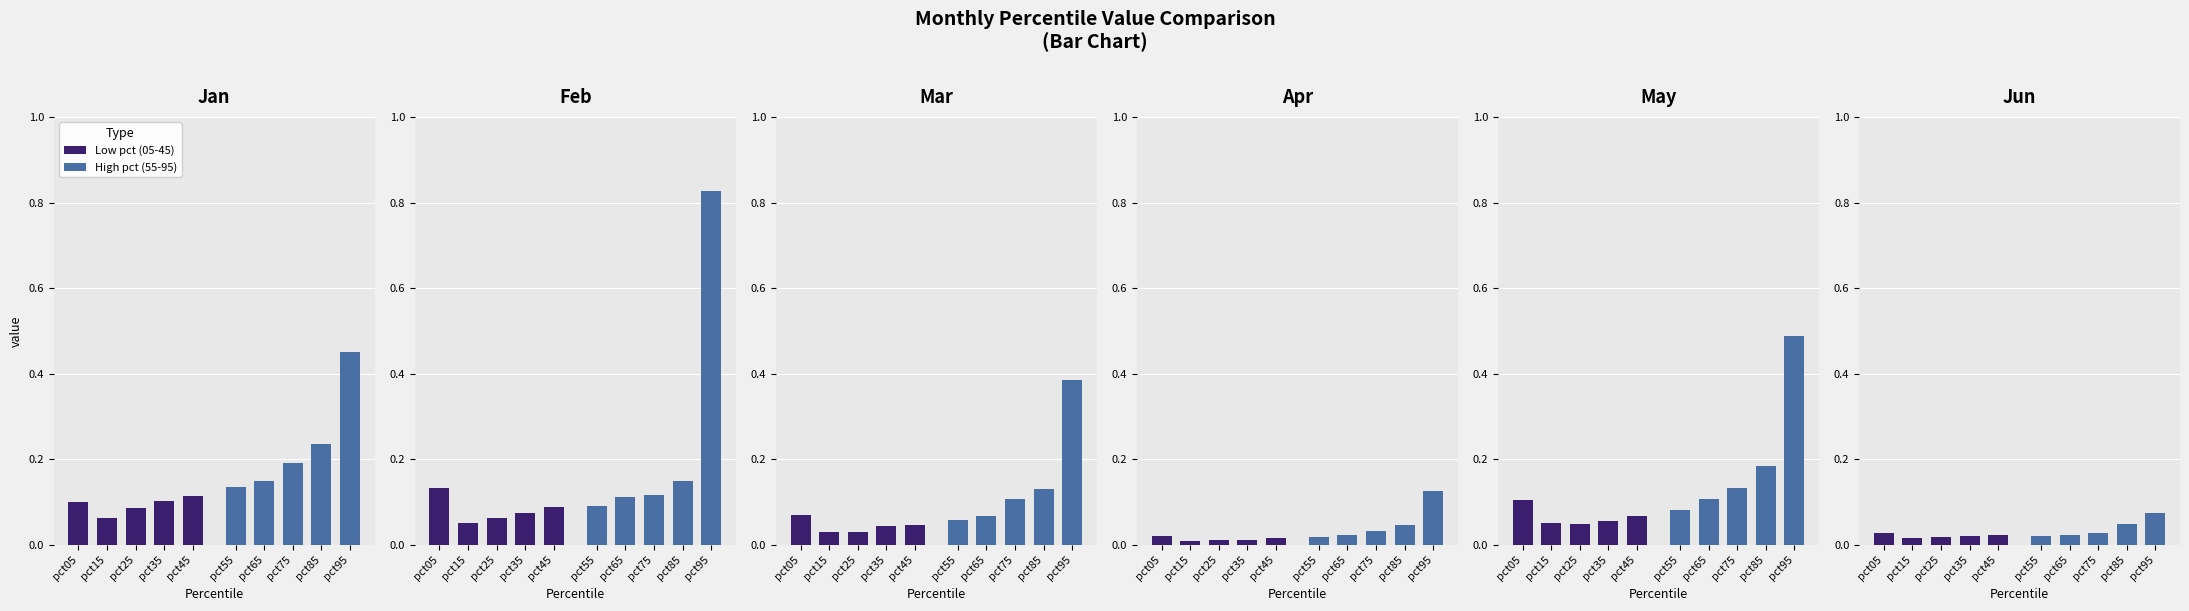

Which series has the largest range (max minus min)?

High pct (55-95)